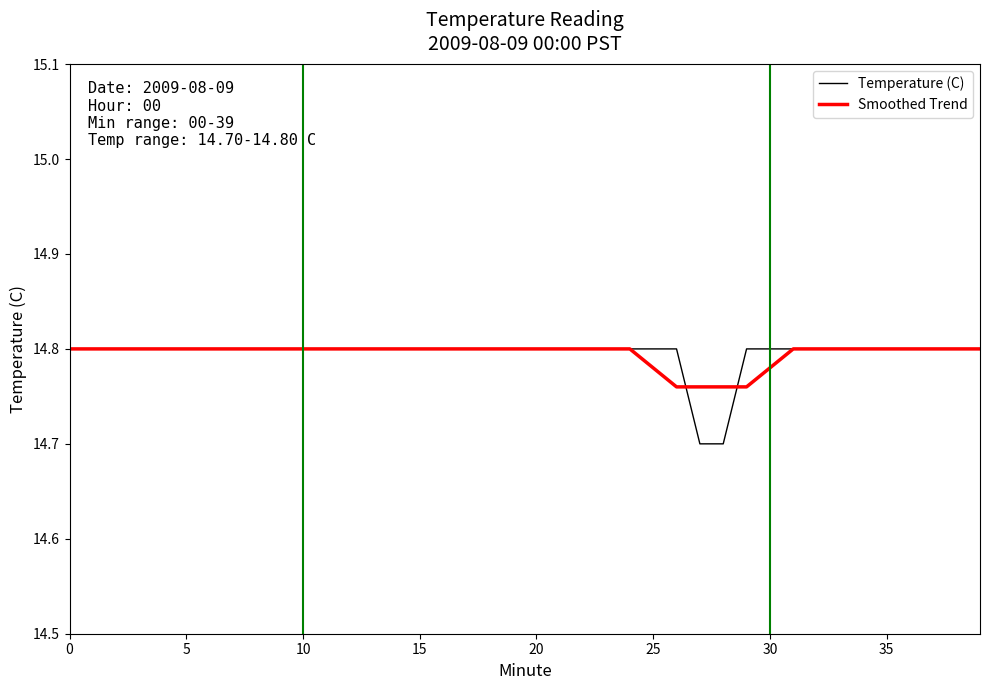

Which series has the largest range (max minus min)?

Temperature (C)